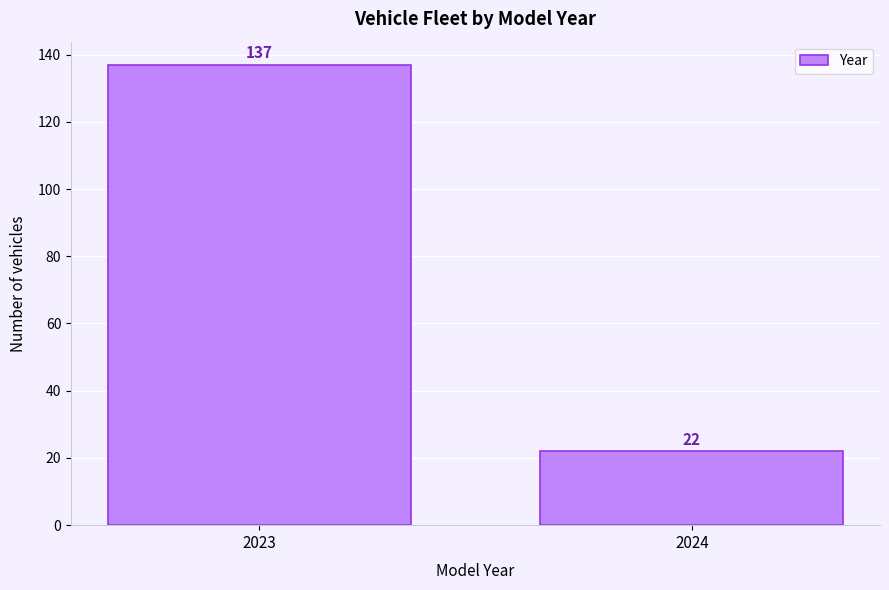

Reading right to left, list all the values displayed in this chart.

2024=22	2023=137